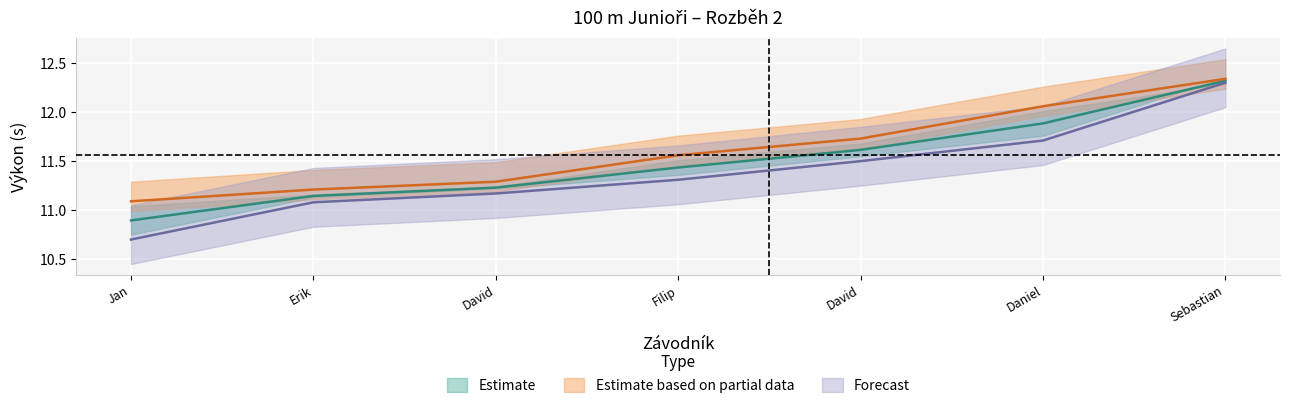

True or false: Výkon and PB intersect in this chart.

False